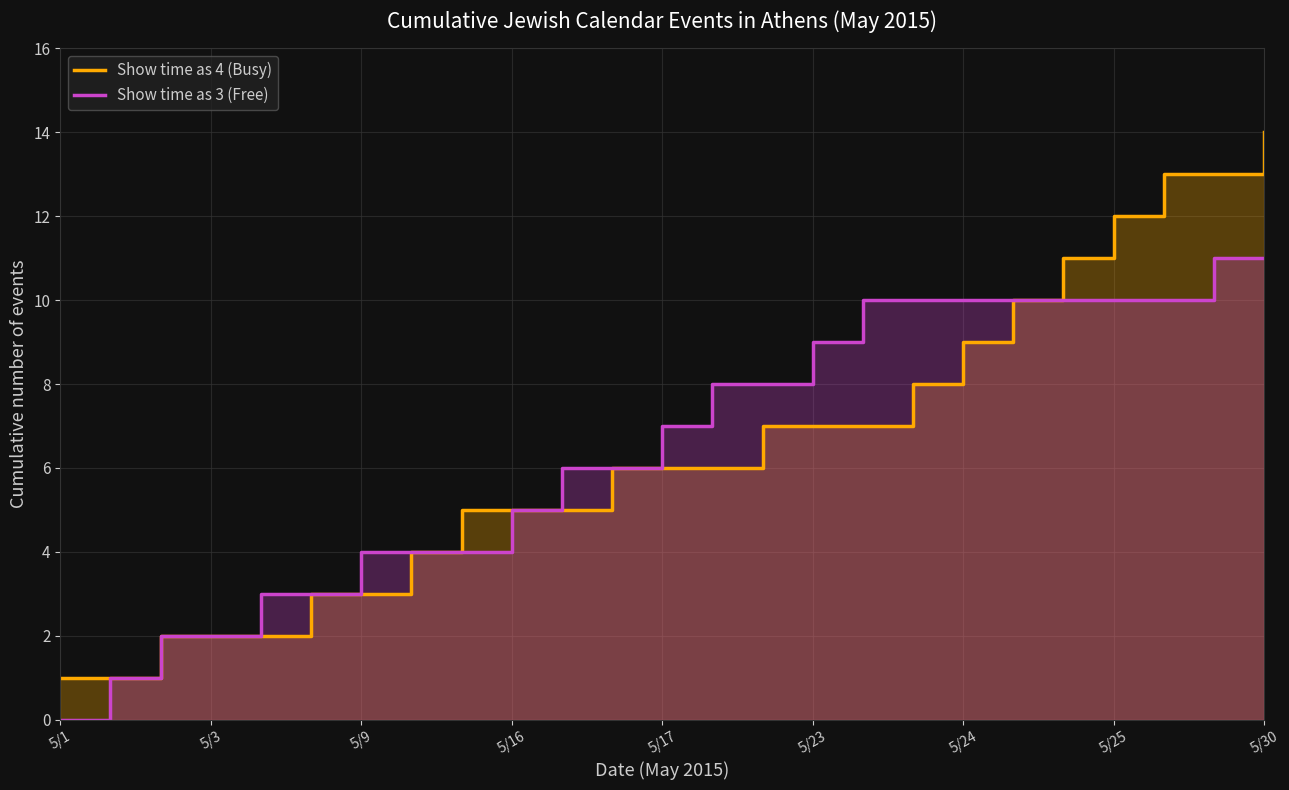

At which category does the chart reach its minimum across all series?

5/1